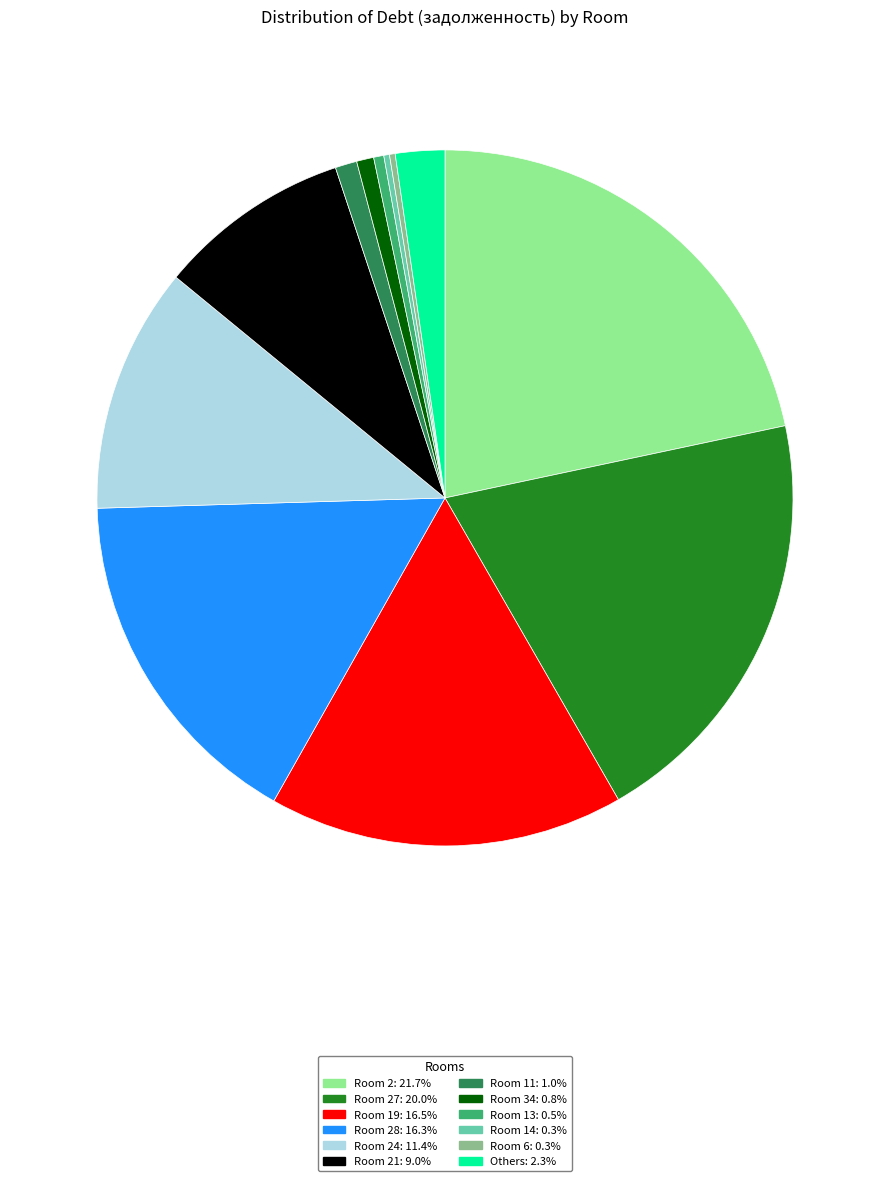

Does any single category account for the majority?

No